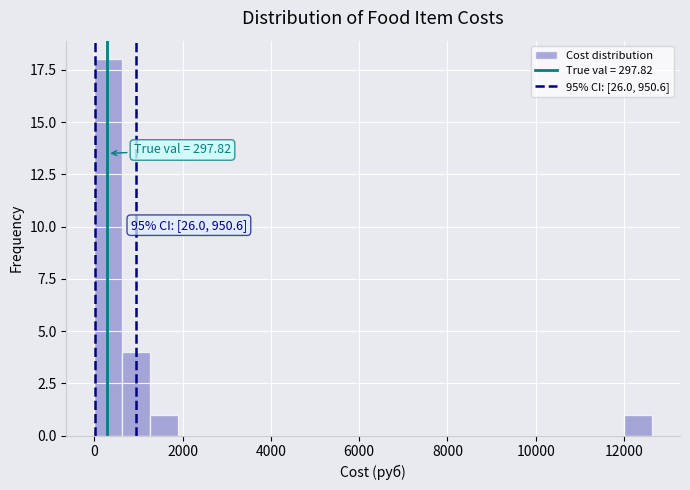

Around what value on the x-axis is the tallest bar? Give the approximate position of its centre, as read against the axis.

400